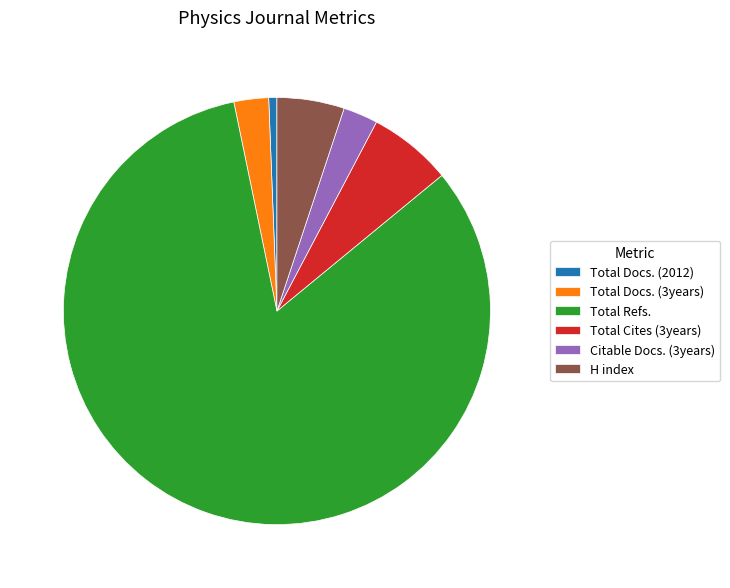

Is there a majority slice in this chart?

Yes